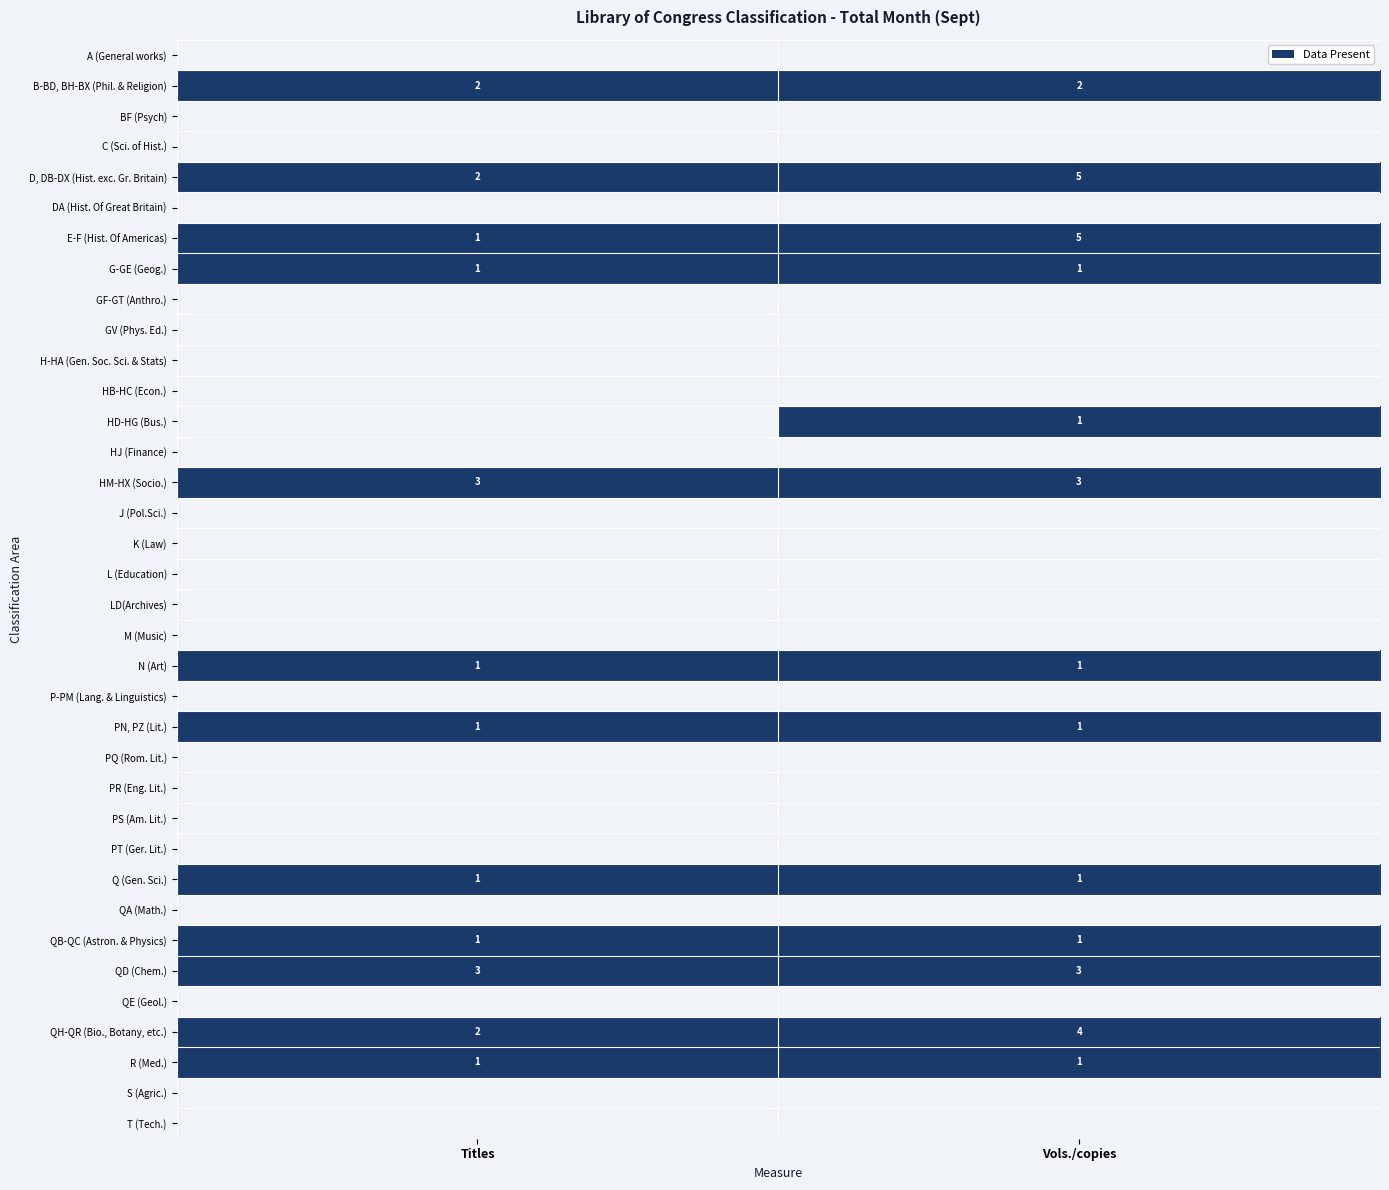

What is the highest value of the E-F (Hist. Of Americas) series?

5